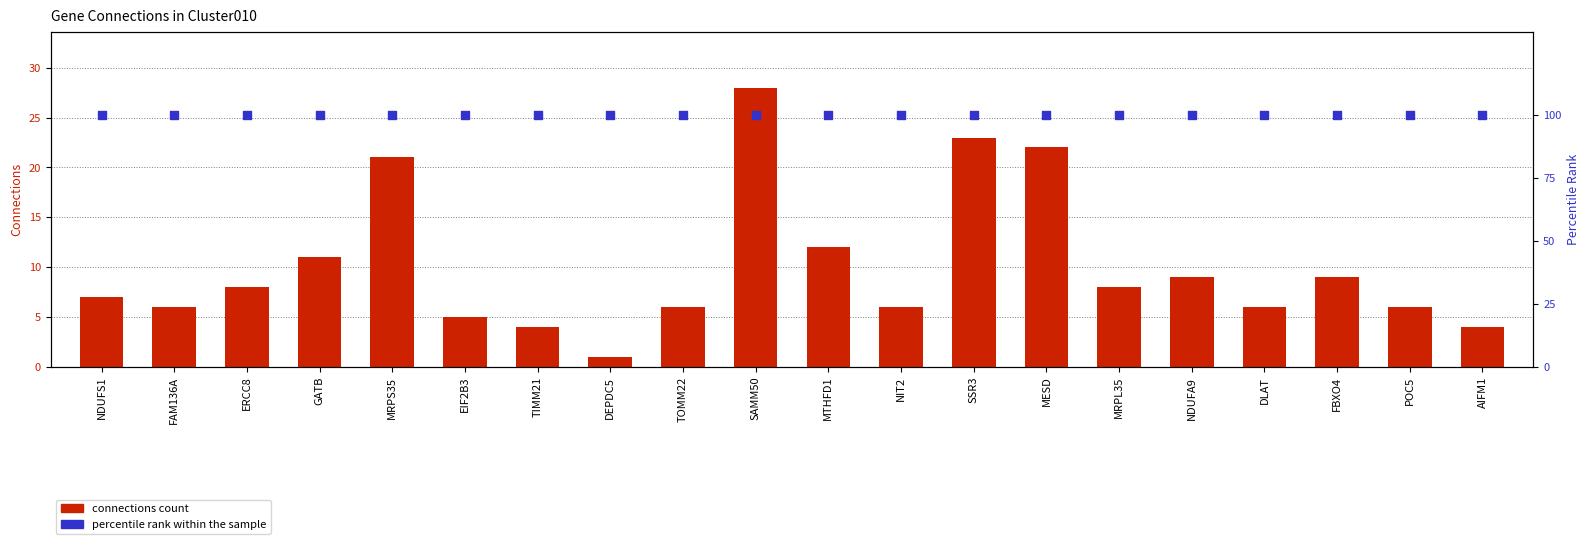

What are all the series names shown in the legend?

connections count, percentile rank within the sample